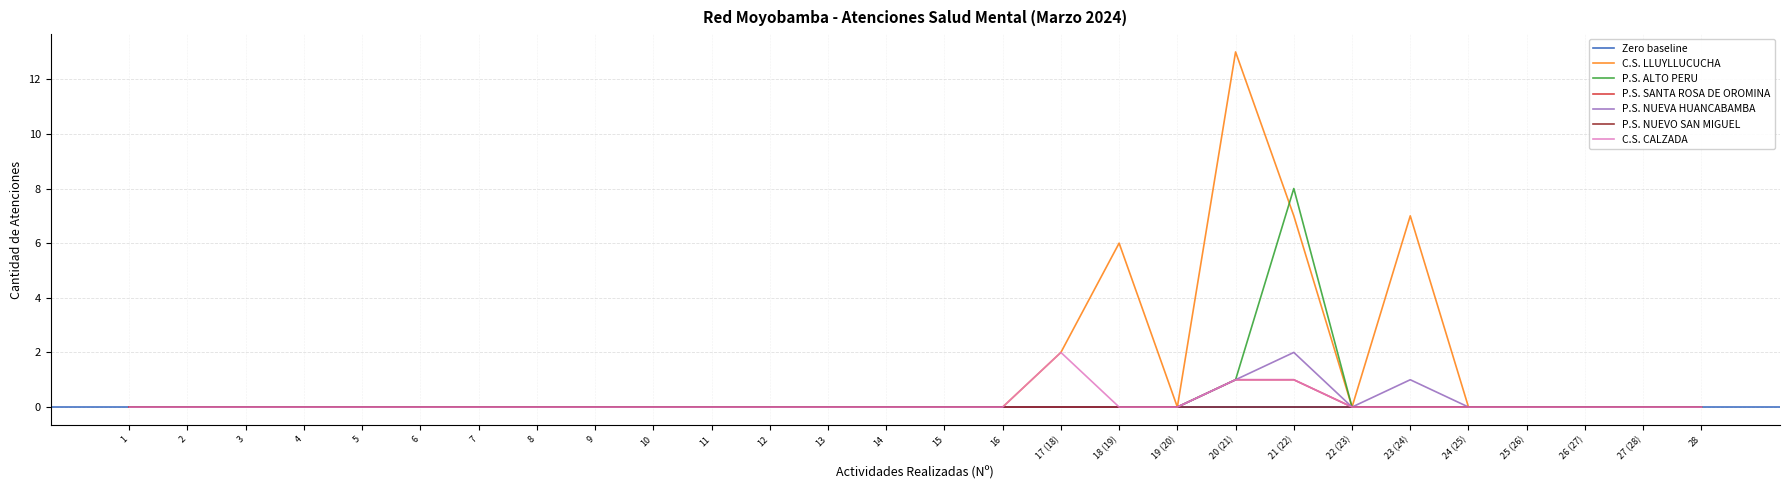

What is the label of the 20th point from the right?

9